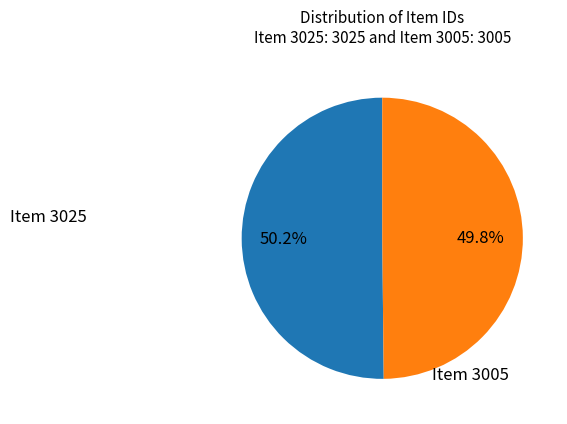

Is there any slice that represents more than half of the pie?

Yes